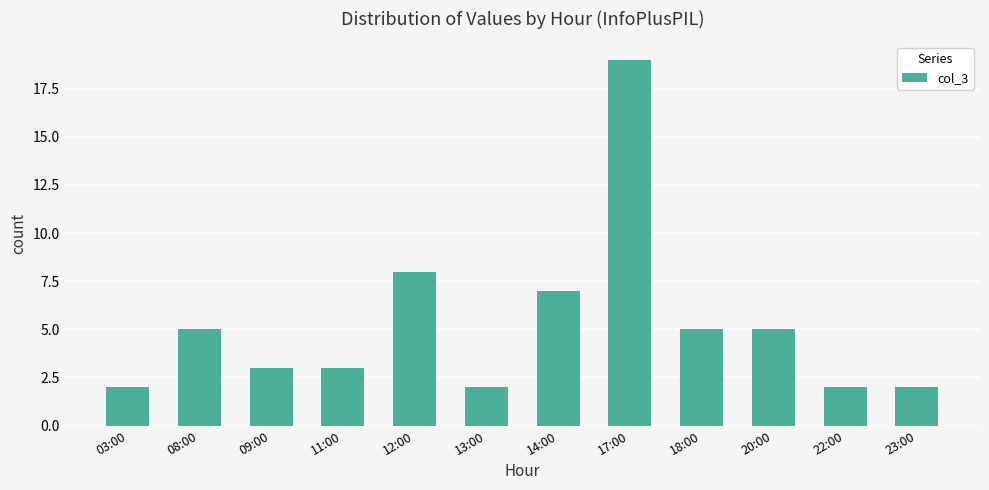

What position from the right is 11:00?

9